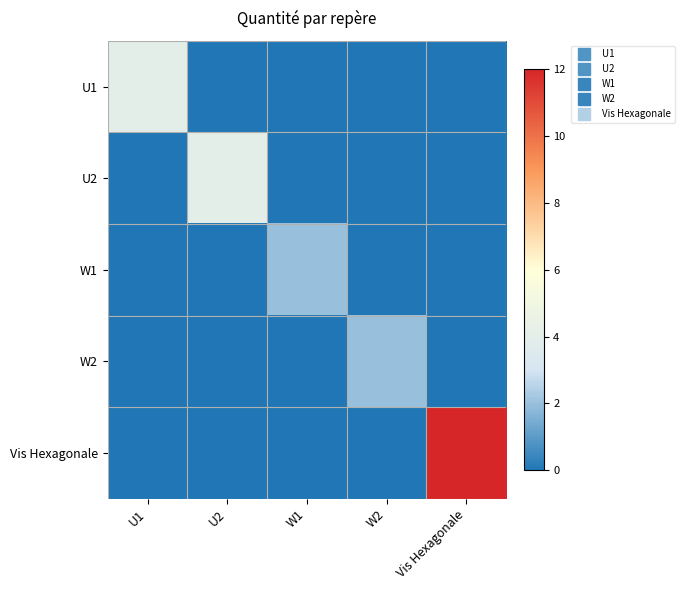

Which category has the lowest value across all series?

U2